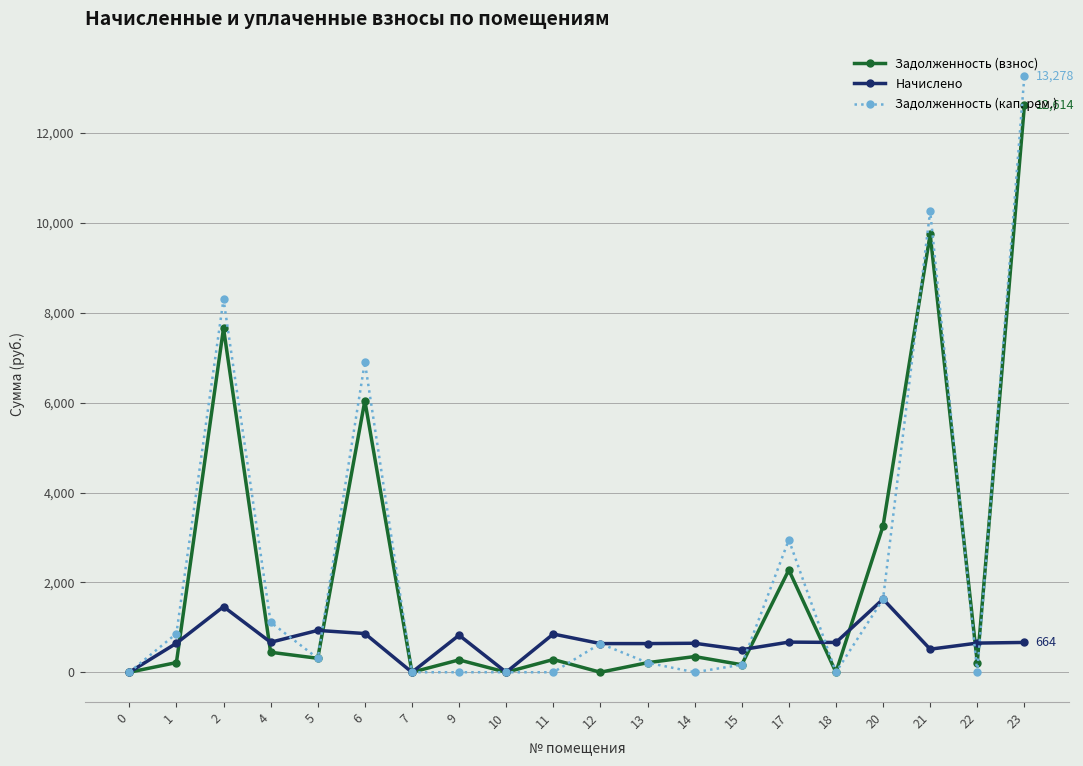

Between 17 and 20, which series saw the biggest shift?

Задолженность (кап. рем.)